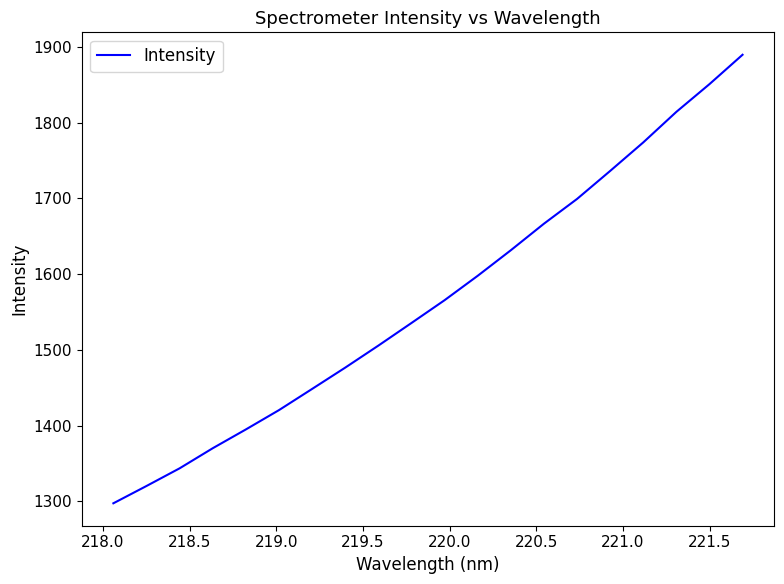

True or false: there are more than 2 points higher than both neighbors.

False